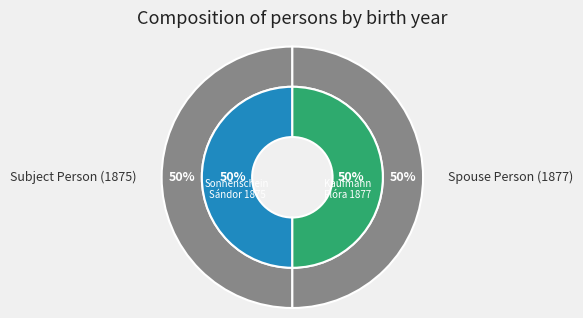

How many slices are in this pie chart?

2